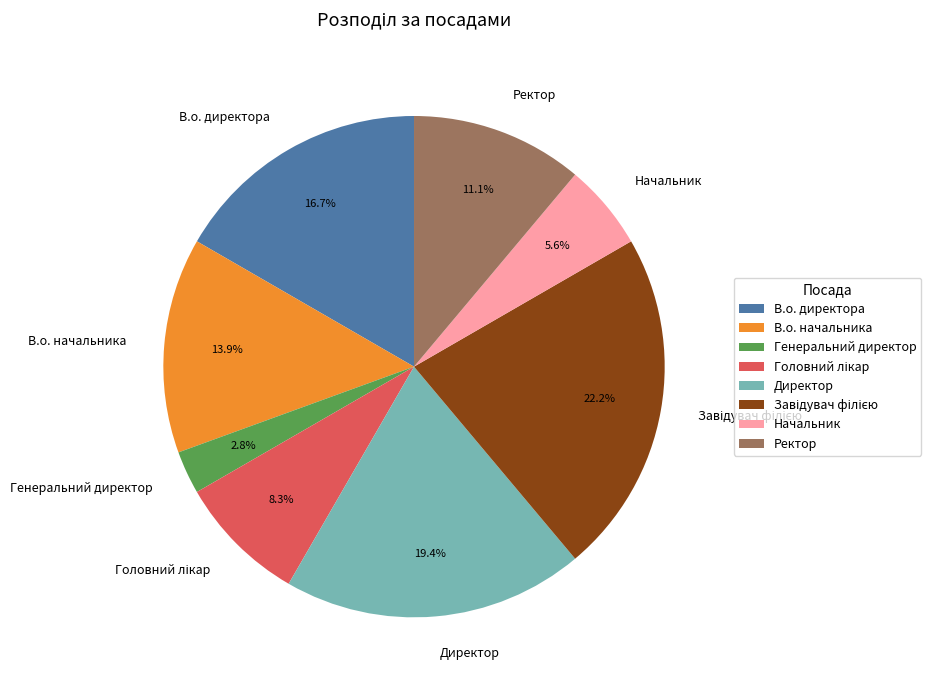

The Директор slice represents 6% of the pie. True or false?

False